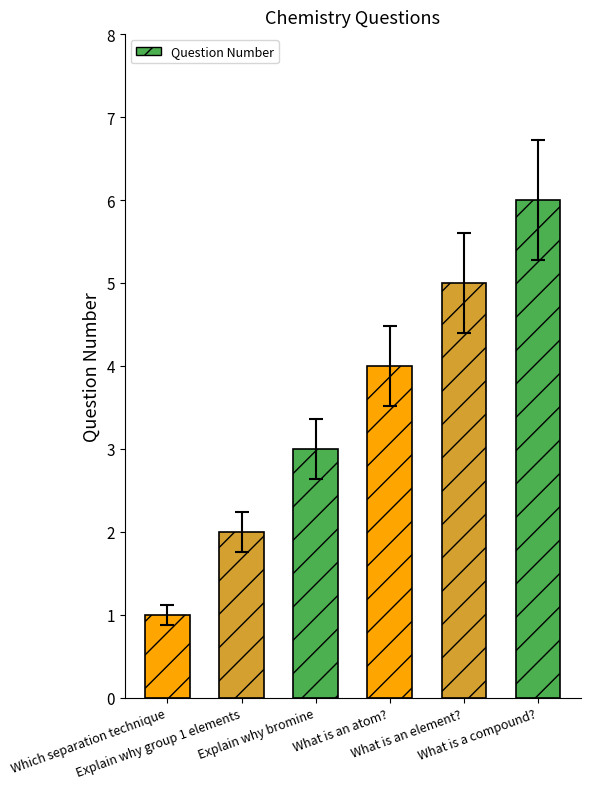

How many values are below 4?

3